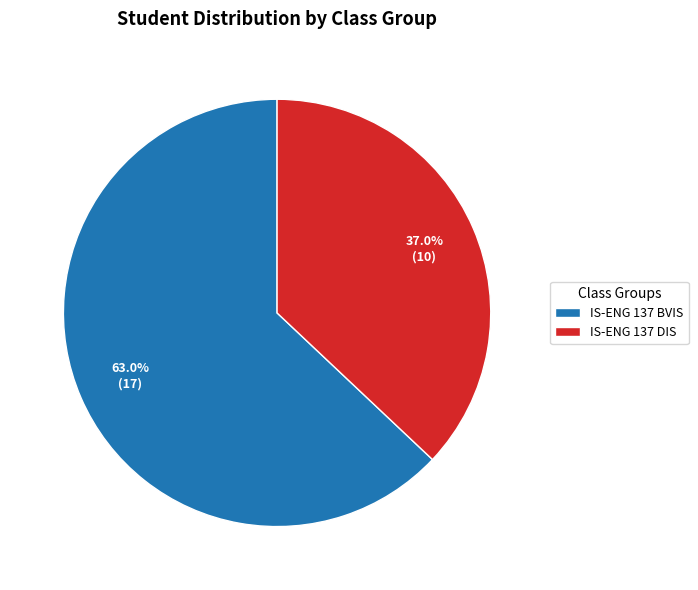

Rank the categories by value from lowest to highest.

IS-ENG 137 DIS, IS-ENG 137 BVIS